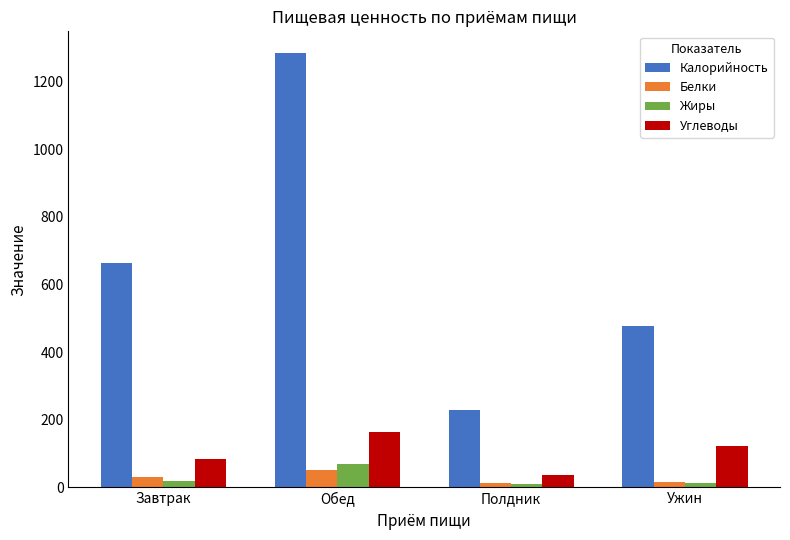

Which series has the largest range (max minus min)?

Калорийность